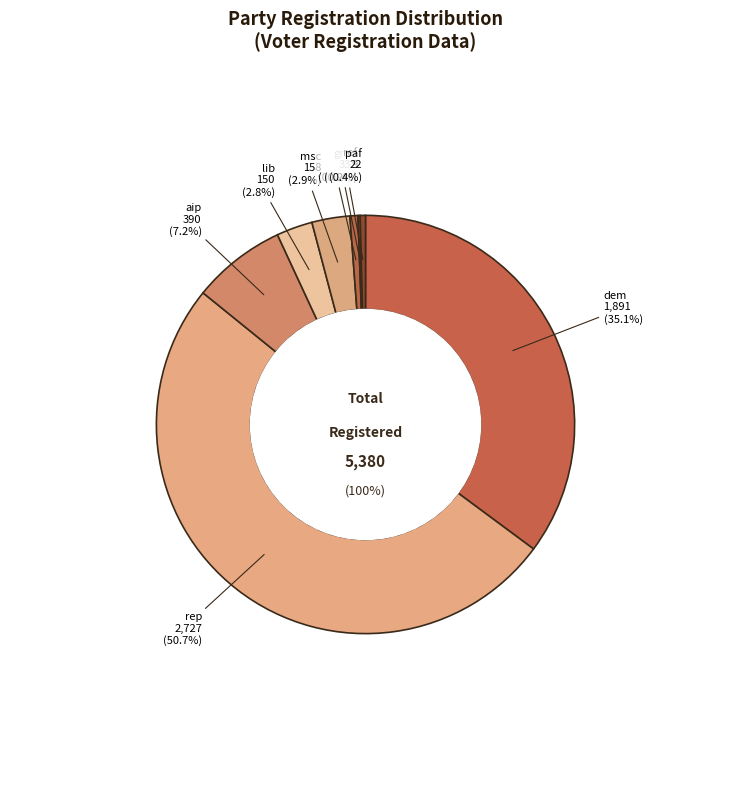

True or false: grn accounts for 1% of the total.

True